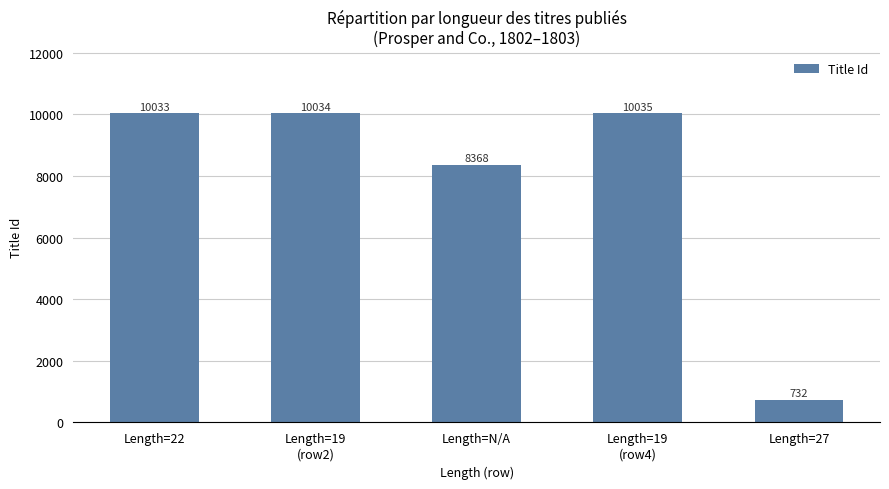

List the labels in order of value, smallest first.

Length=27, Length=N/A, Length=22, Length=19
(row2), Length=19
(row4)